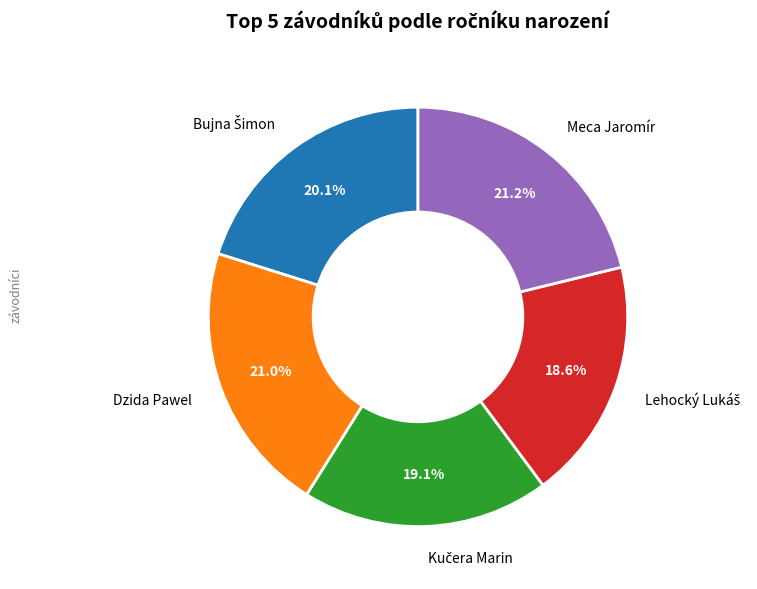

Is there any slice that represents more than half of the pie?

No